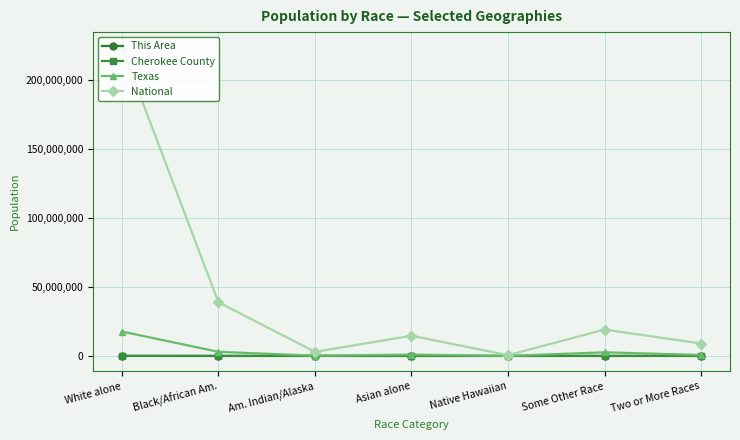

What position from the right is Asian alone?

4